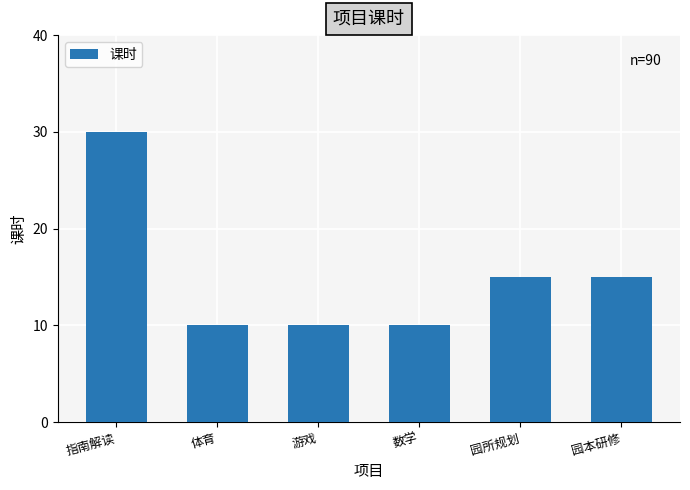

The chart shows a value of 30 at 指南解读. True or false?

True